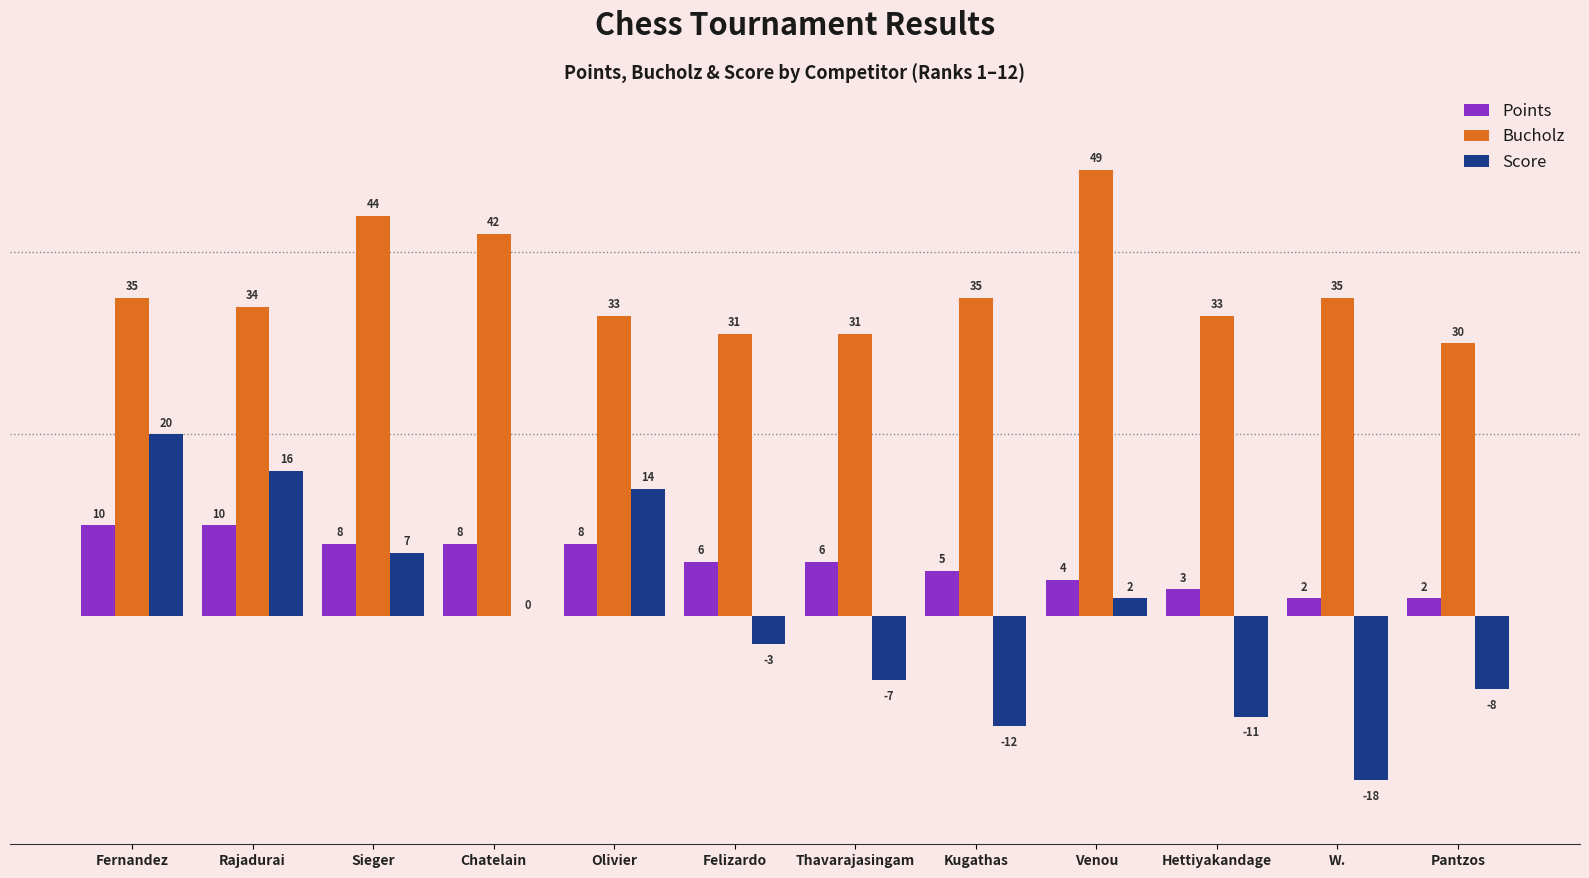

Is it true that Bucholz equals 57 at Kugathas?

False